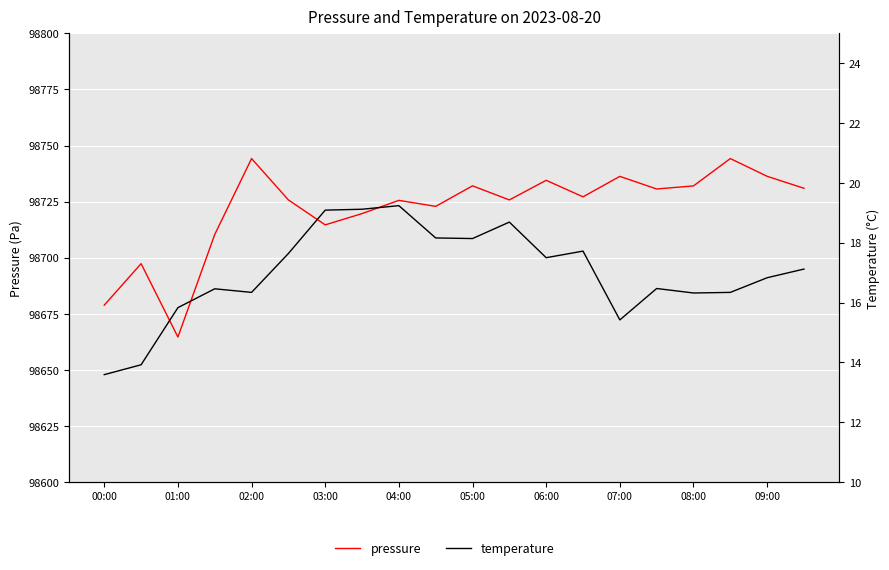

True or false: temperature and pressure intersect in this chart.

False